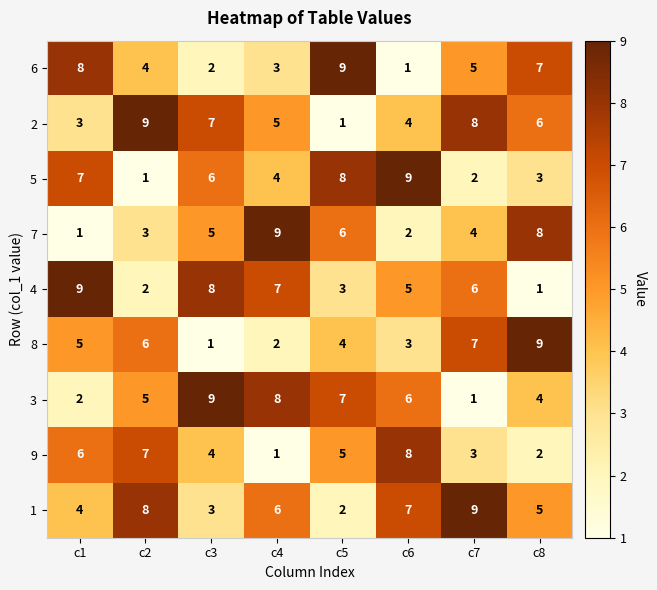

At which label does 1 reach its peak?

c7